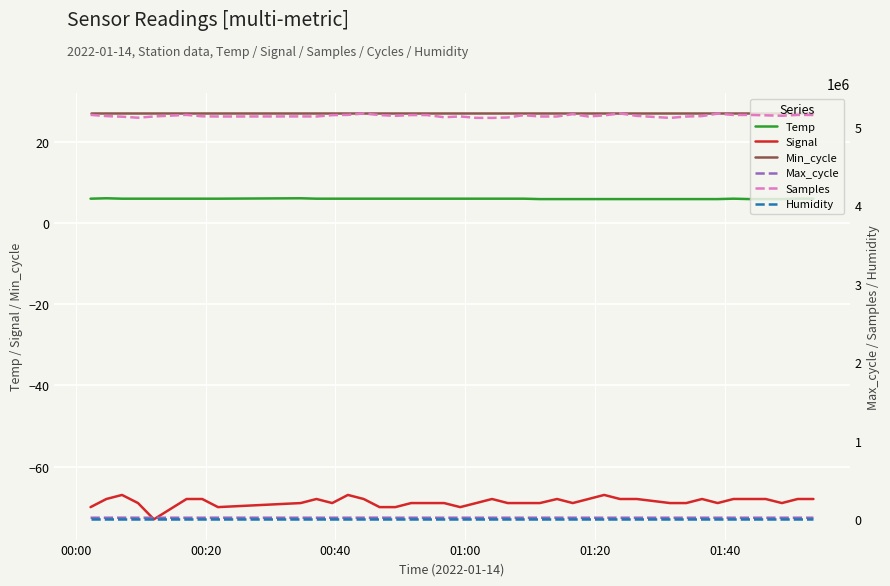

What is the maximum value for Temp?

6.1